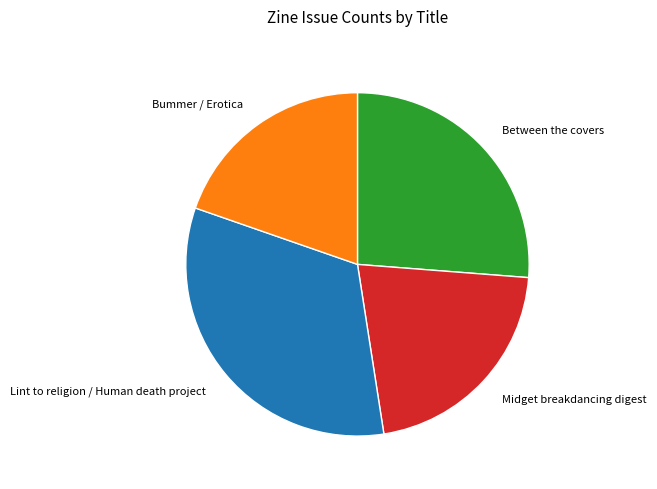

Count the number of slices in the pie.

4